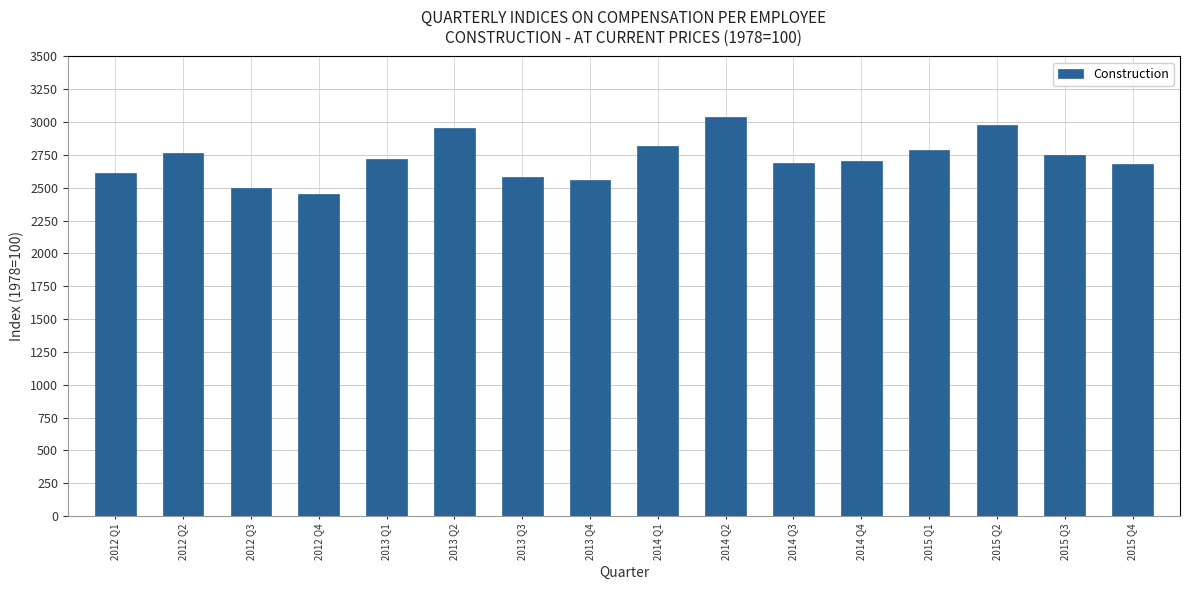

How many bars are there in total?

16